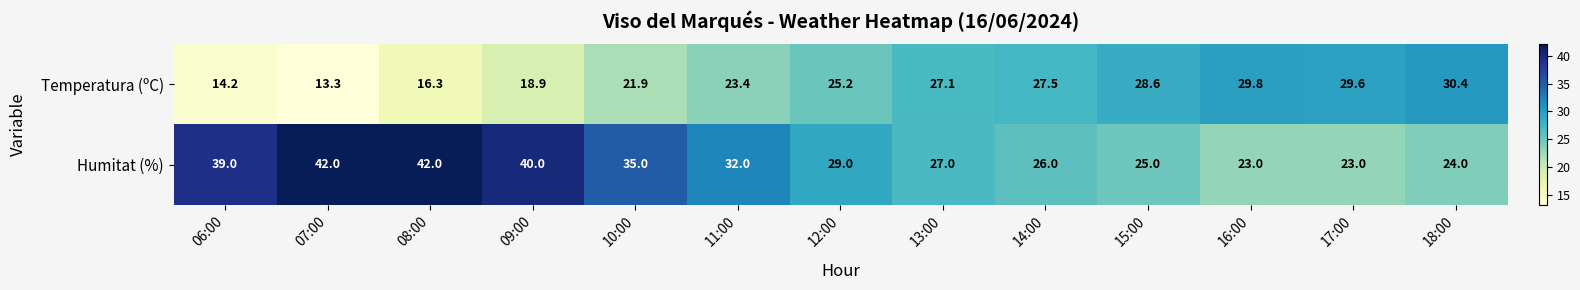

At how many categories does at least one series exceed 28?

11